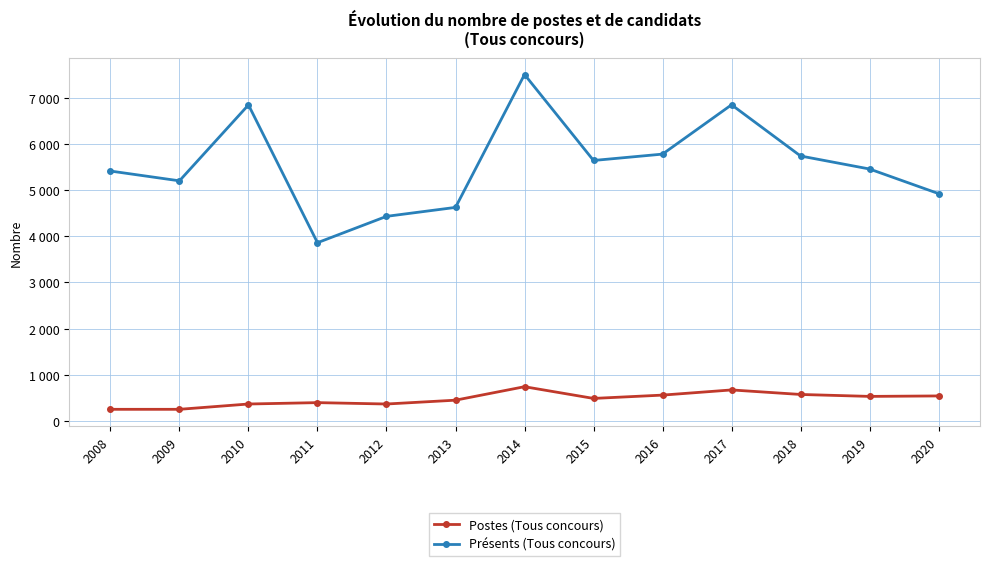

At how many categories does at least one series exceed 6701?

3